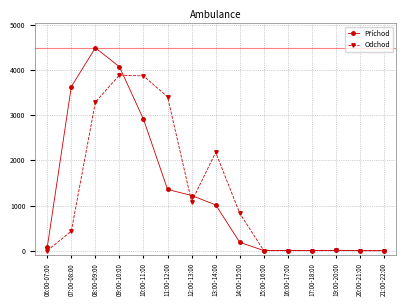

Is it true that Odchod equals 432 at 07:00-08:00?

True